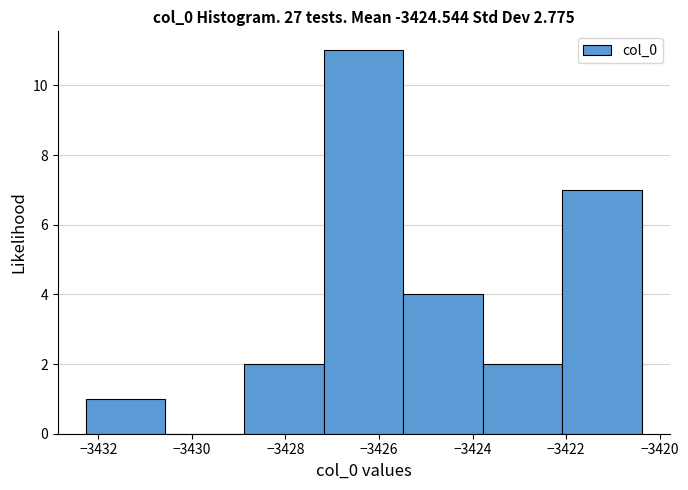

Reading left to right, transcribe this chart: for each bar, give the range it covers on the x-axis and its height. Neither the bar edges nor the heights are printed on the chart, so give them approximately, as read against the axes.

-3432.2 to -3430.6: 1
-3430.6 to -3428.8: 0
-3428.8 to -3427.2: 2
-3427.2 to -3425.4: 11
-3425.4 to -3423.8: 4
-3423.8 to -3422.0: 2
-3422.0 to -3420.4: 7